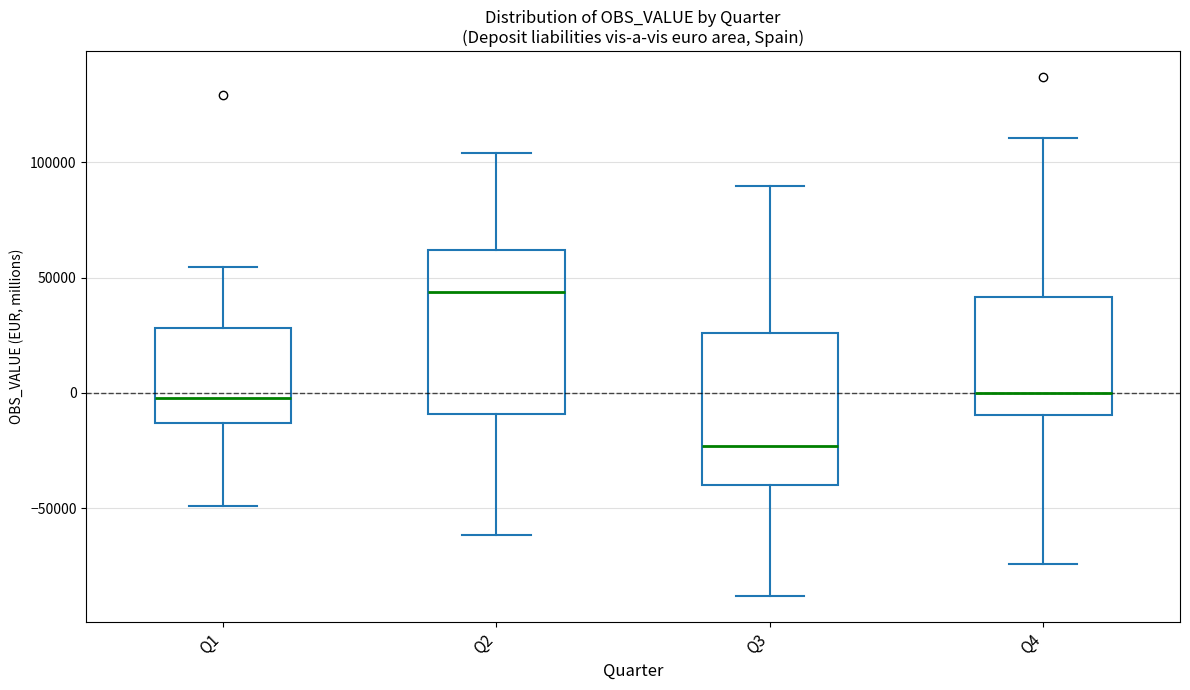

Where is the upper edge of the box for Q4 on the y-axis? The values are not printed on the chart, so give them approximately, as read against the axis.

40000